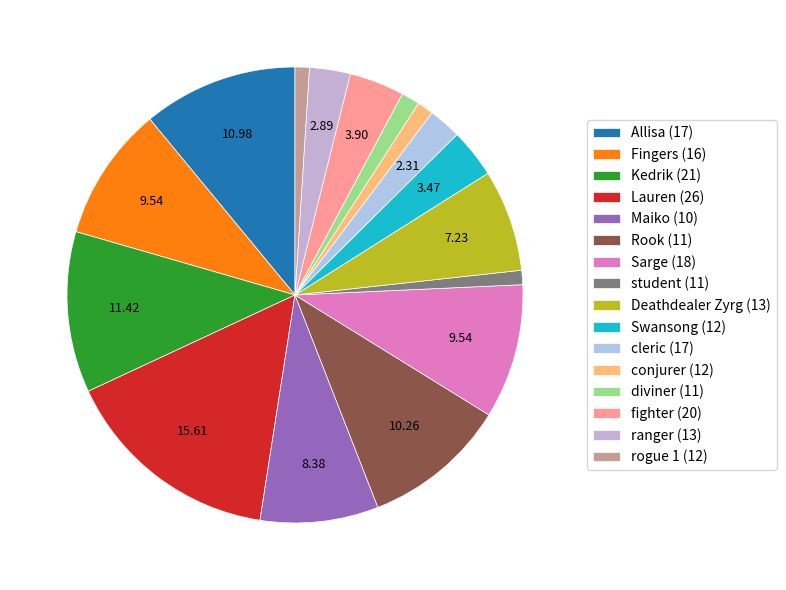

What portion of the pie excludes Rook (11)?

89.7%